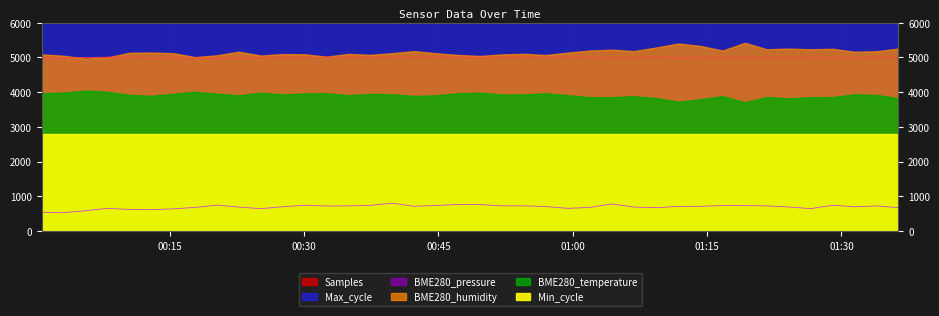

At which category does Samples reach its first local peak?

2021/08/18 00:08:02